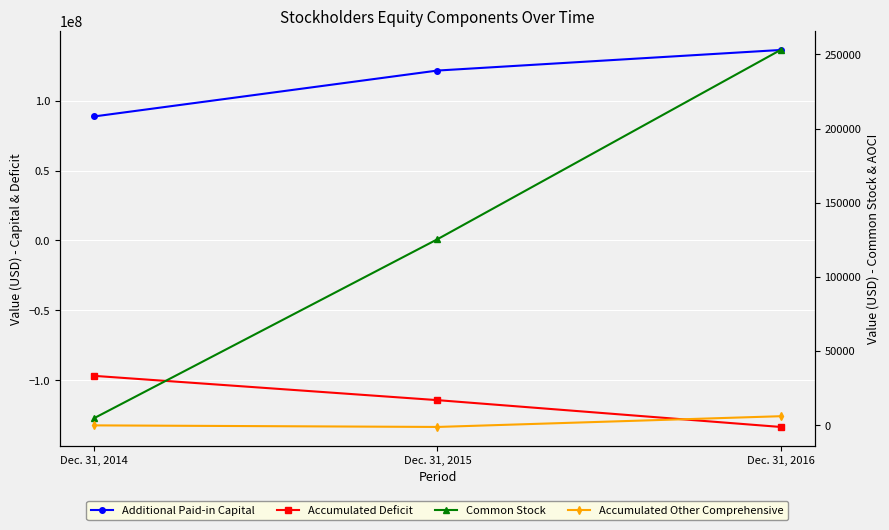

Is this an area chart (filled region under the line)?

No